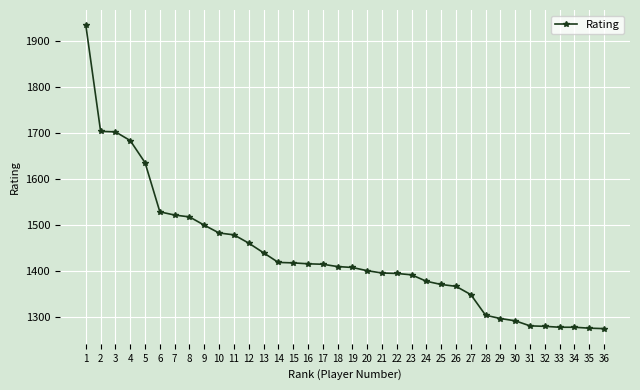

The value at 18 is 1409. True or false?

True